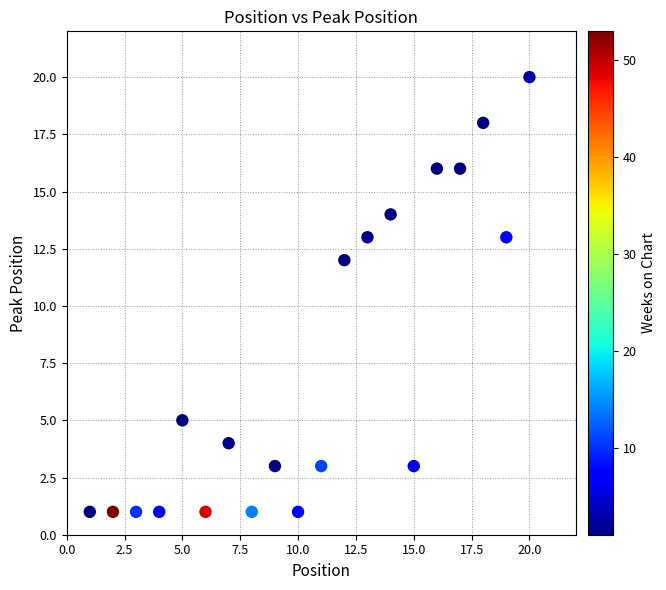

What is the range of X values (max minus min)?

19